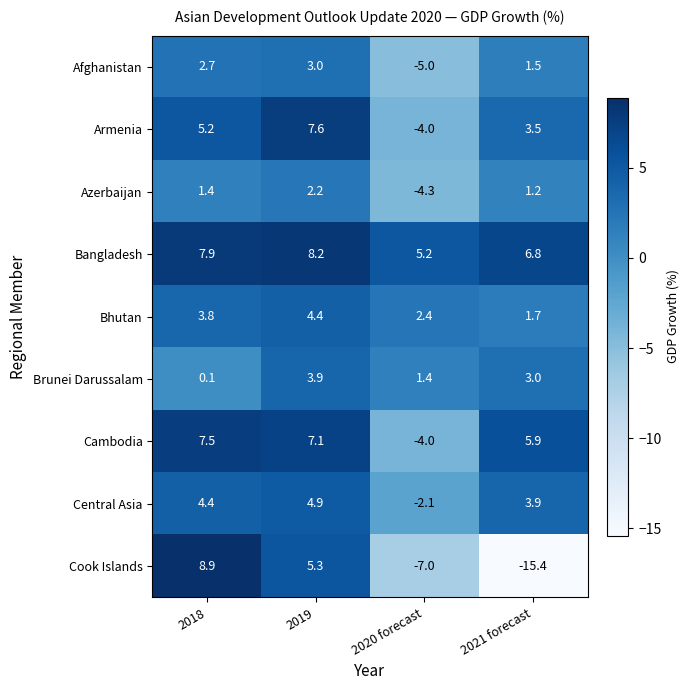

Which category has the highest value in the Central Asia series?

2019